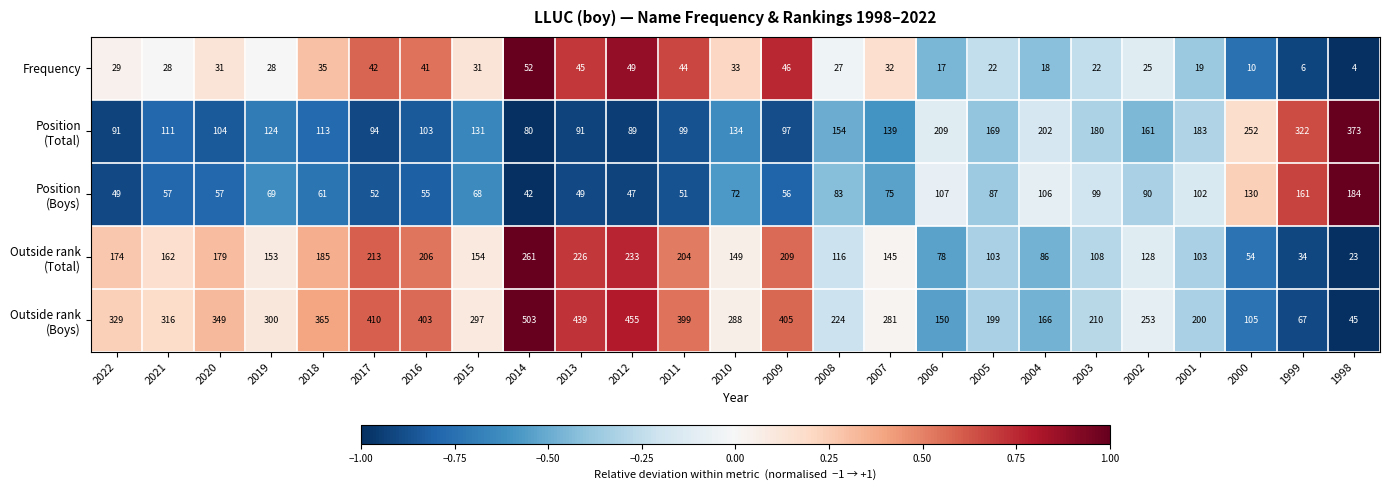

Is it true that Frequency equals 24 at 2014?

False